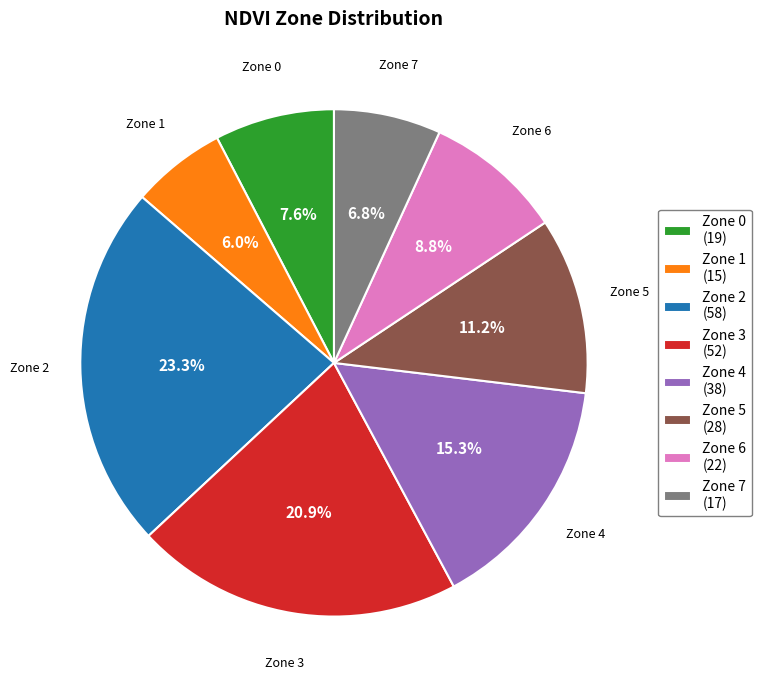

To the nearest percent, what portion does Zone 7 represent?

7%